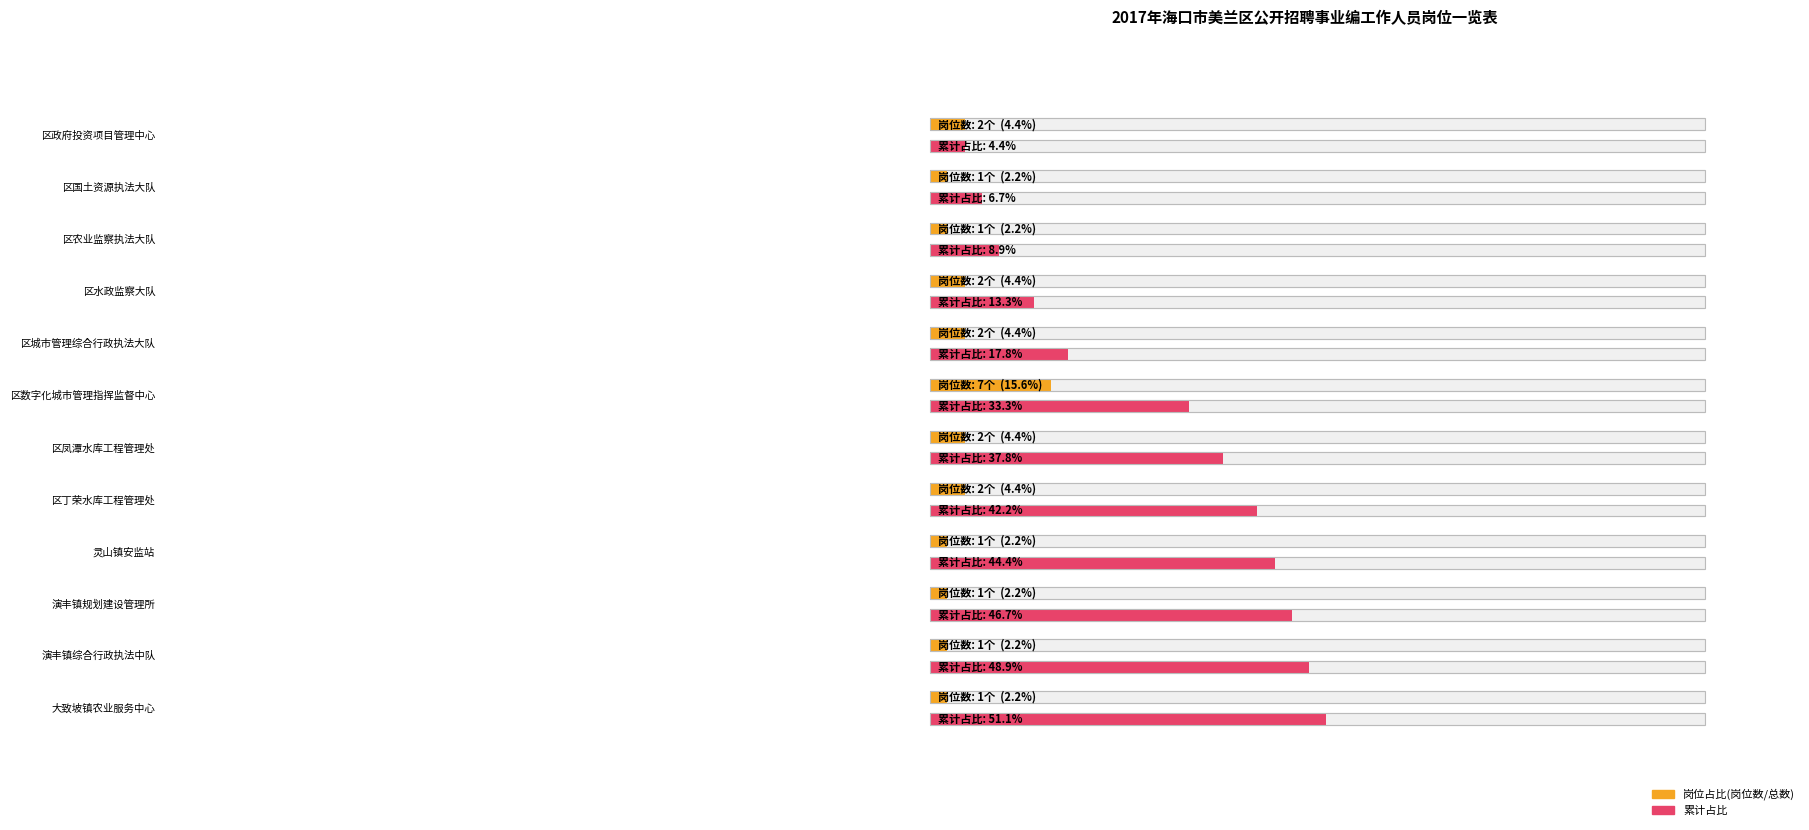

Are the bars horizontal?

Yes